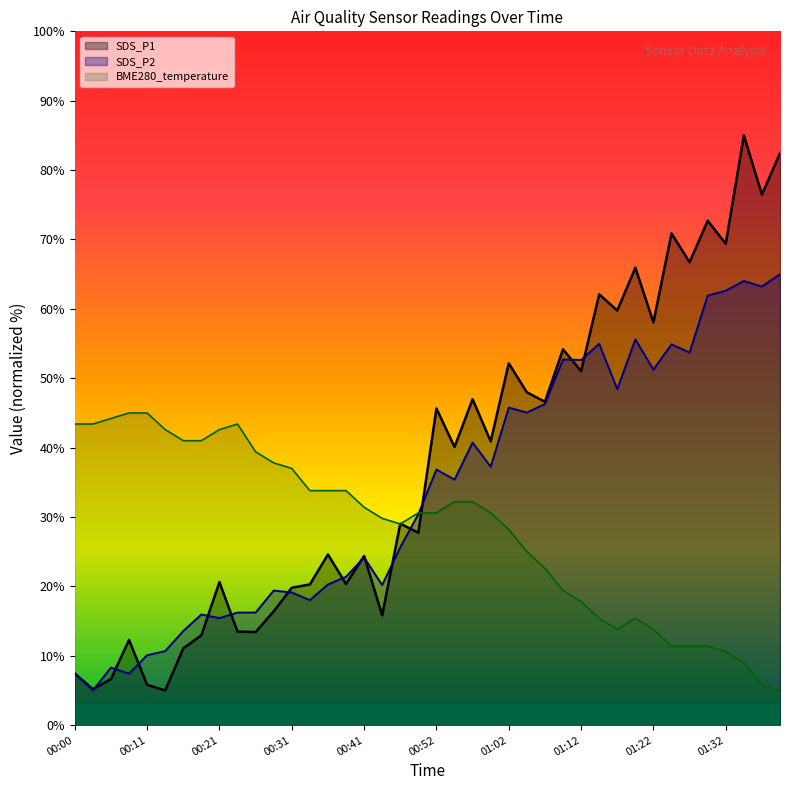

Between 00:41 and 01:12, which series saw the biggest shift?

SDS_P2